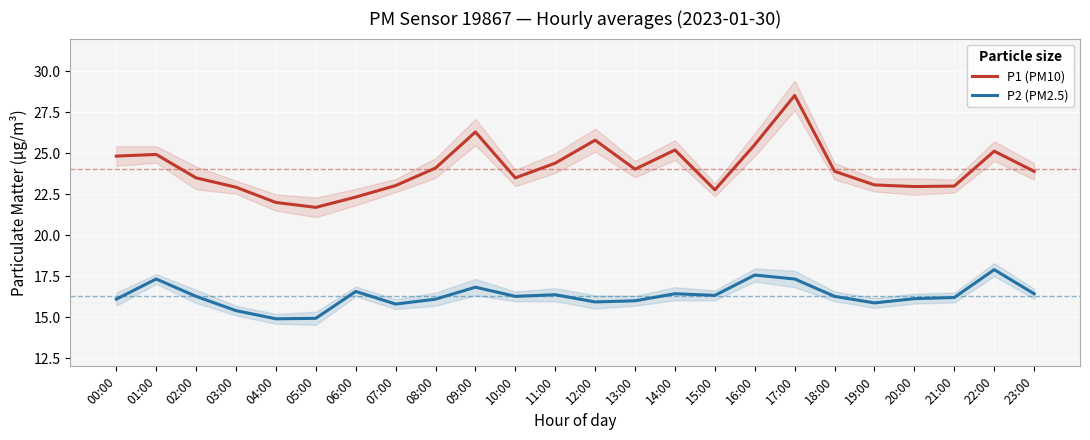

Where is P1 (PM10) nearest to the value 25?

01:00